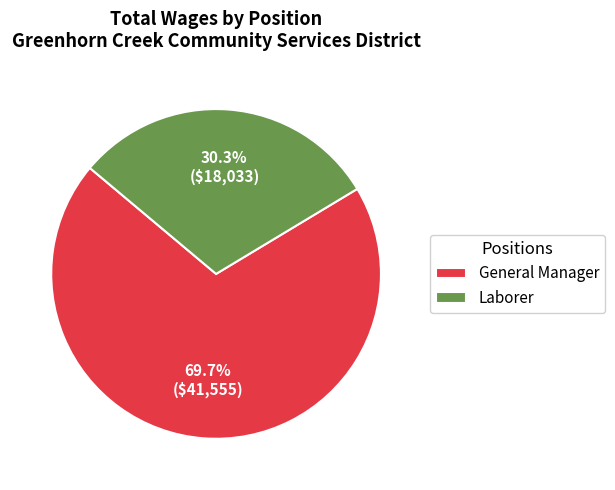

What portion of the pie excludes General Manager?

30.3%